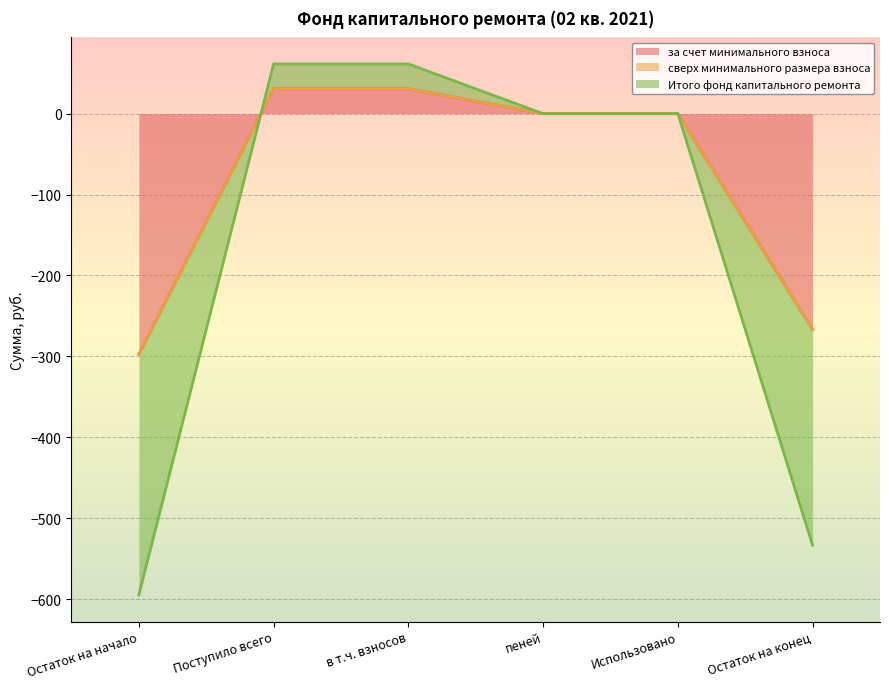

What is the average value of the за счет минимального взноса series?

-83.8